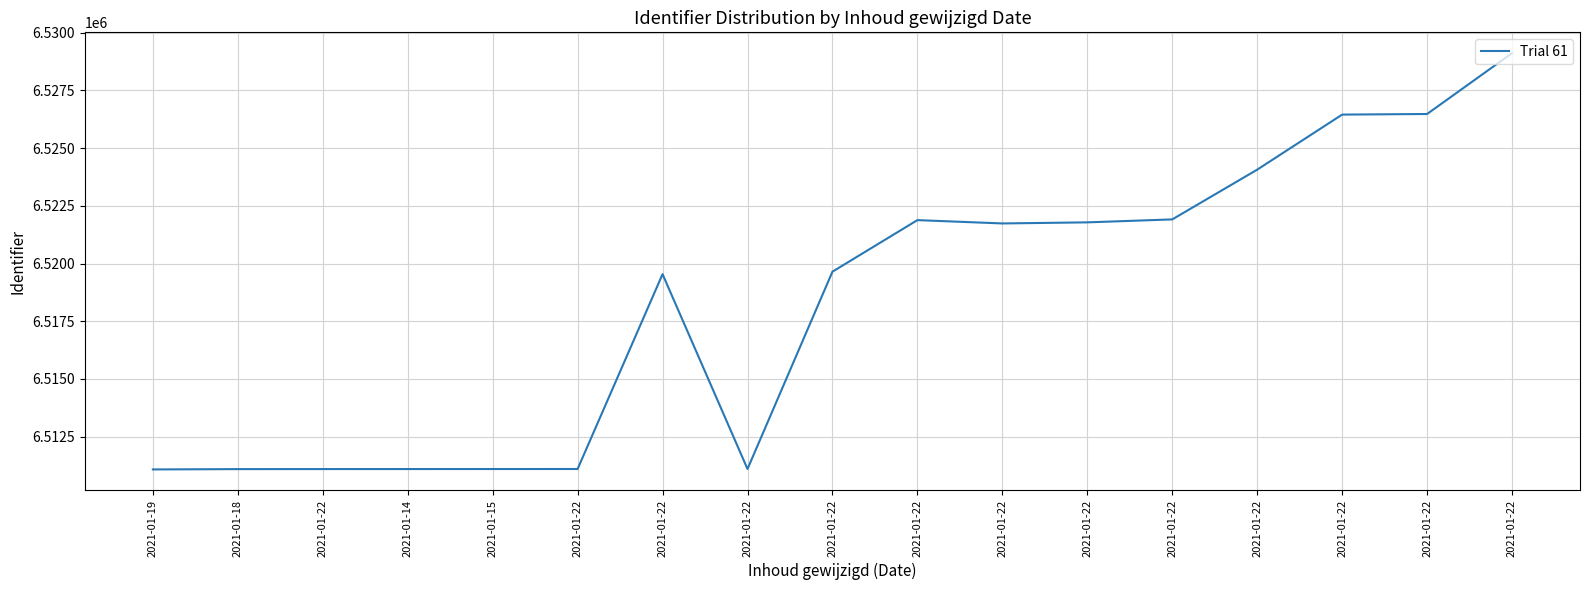

List the labels in order of value, largest first.

2021-01-22, 2021-01-22, 2021-01-22, 2021-01-22, 2021-01-22, 2021-01-22, 2021-01-22, 2021-01-22, 2021-01-22, 2021-01-22, 2021-01-22, 2021-01-22, 2021-01-15, 2021-01-14, 2021-01-22, 2021-01-18, 2021-01-19